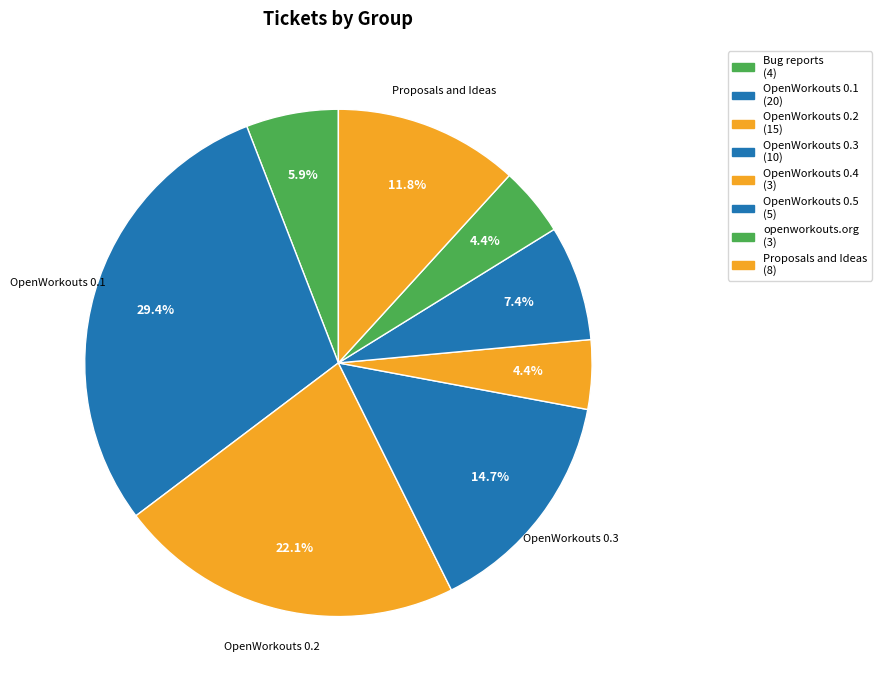

How much of the chart is everything except OpenWorkouts 0.5?

92.6%